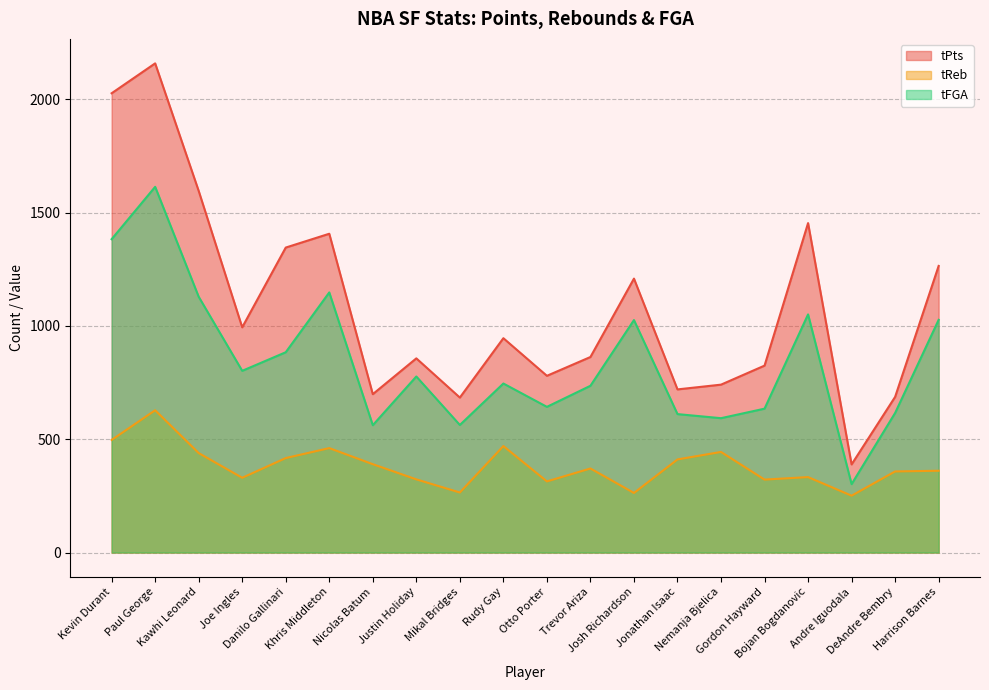

How many lines are shown in the chart?

3